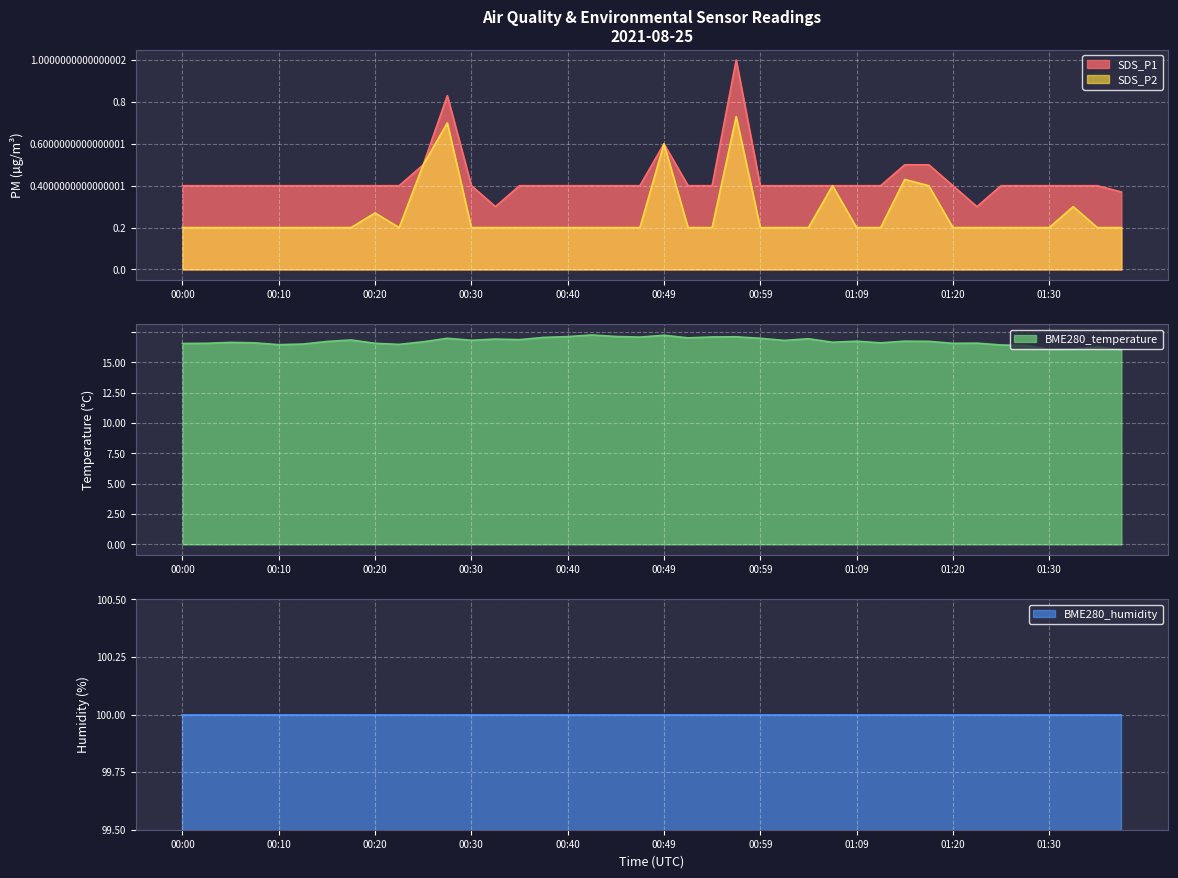

What is the difference between the second highest and minimum values in the SDS_P1 series?

0.5